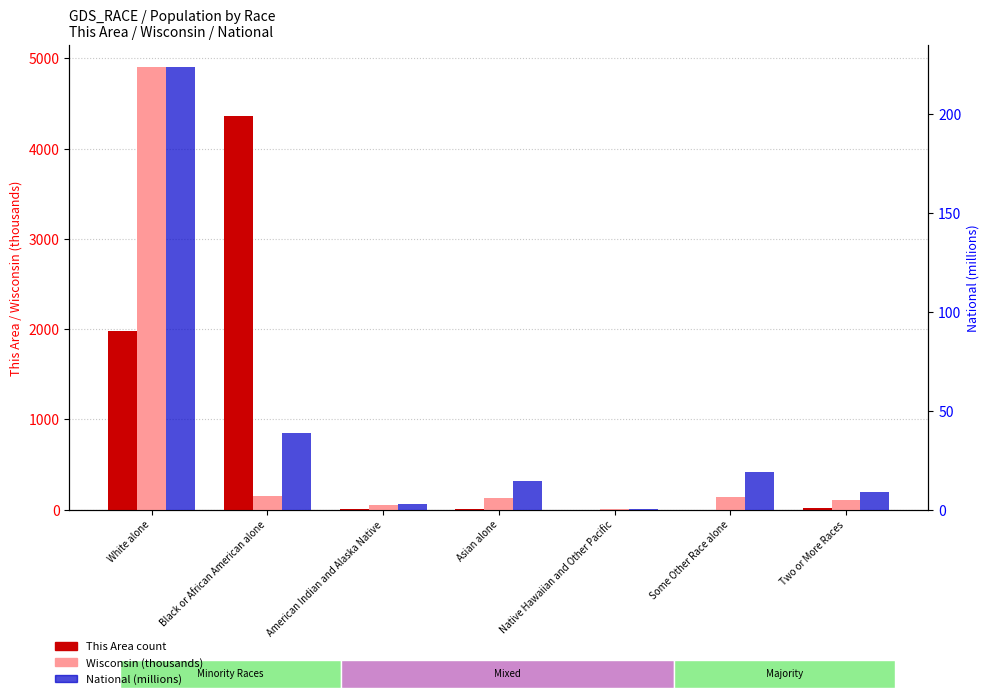

What are all the series names shown in the legend?

This Area (count), Wisconsin (thousands), National (millions)